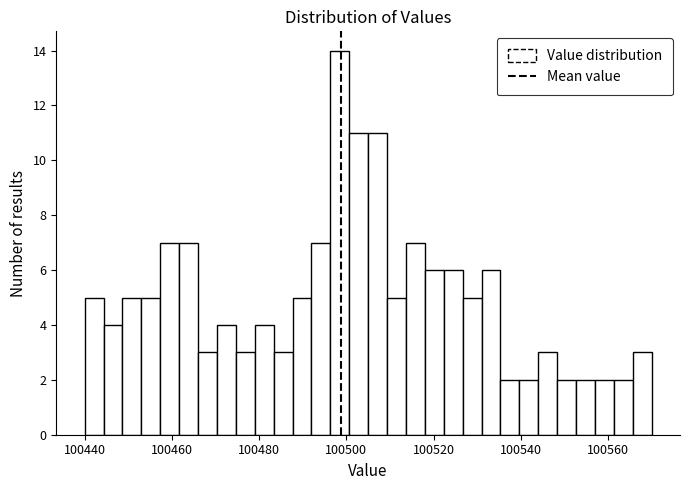

Read against the x-axis, roughly where is the centre of the tallest bar?

100498